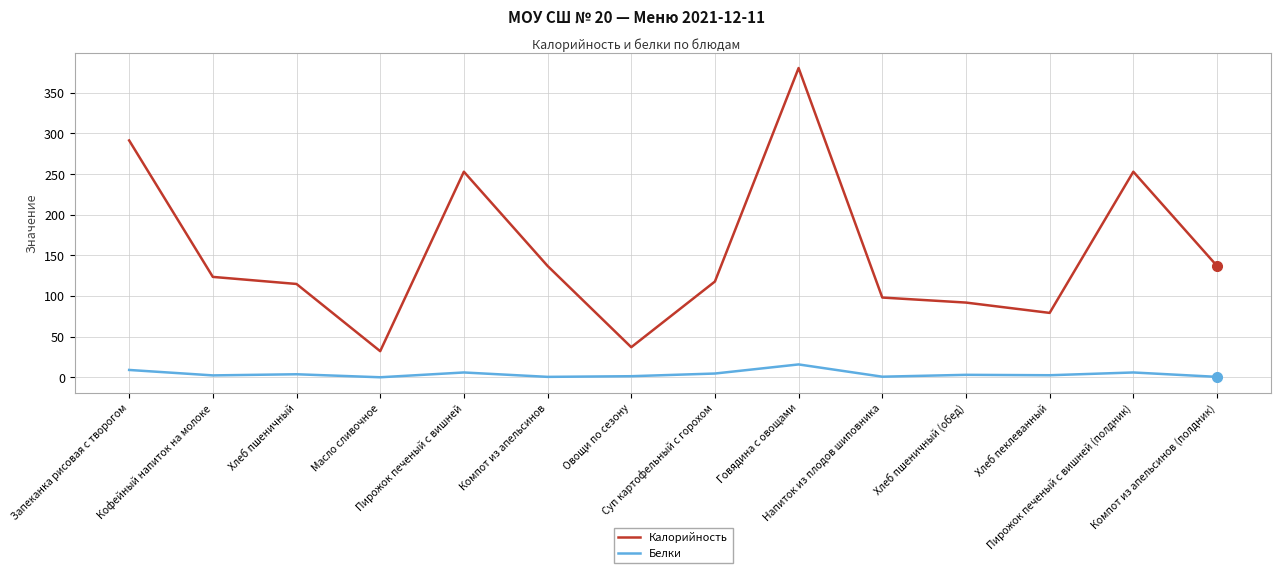

Does the chart display data point markers on the line(s)?

No